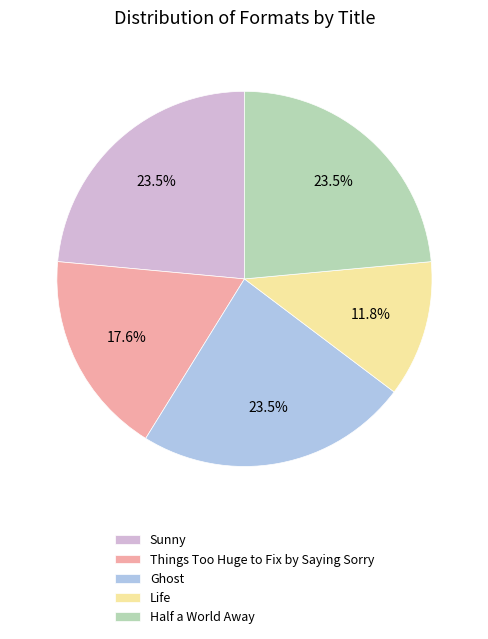

Which has a higher value, Things Too Huge to Fix by Saying Sorry or Life?

Things Too Huge to Fix by Saying Sorry